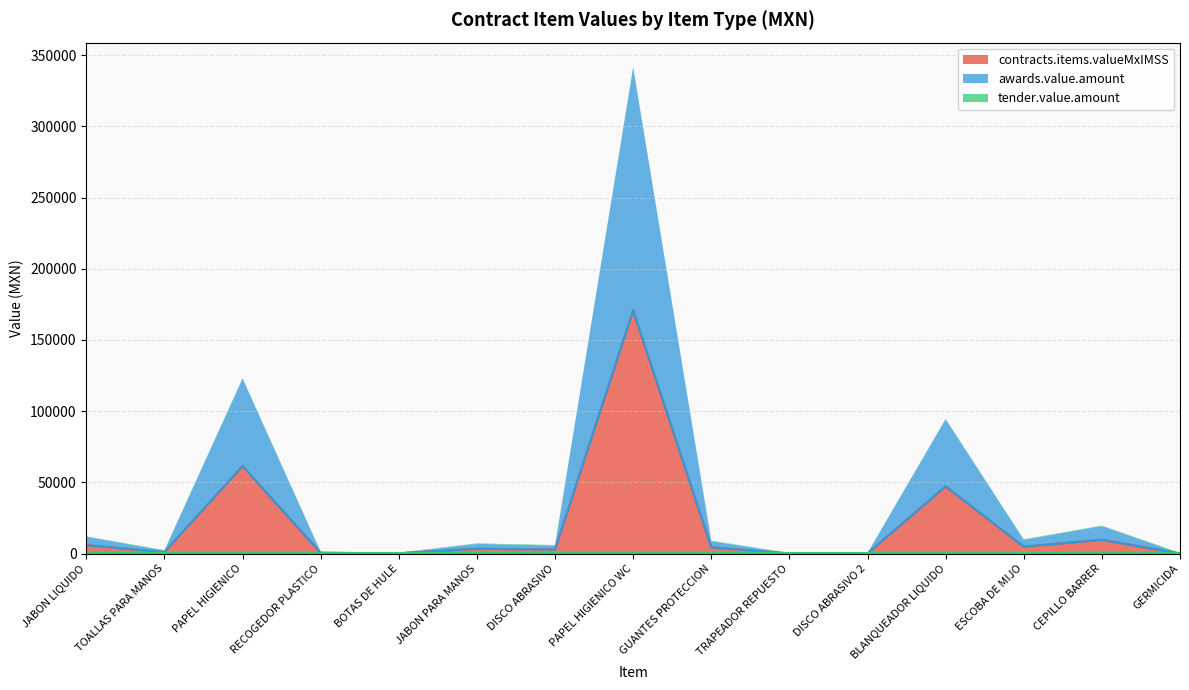

Is it true that contracts.items.valueMxIMSS equals 4831.4 at ESCOBA DE MIJO?

True